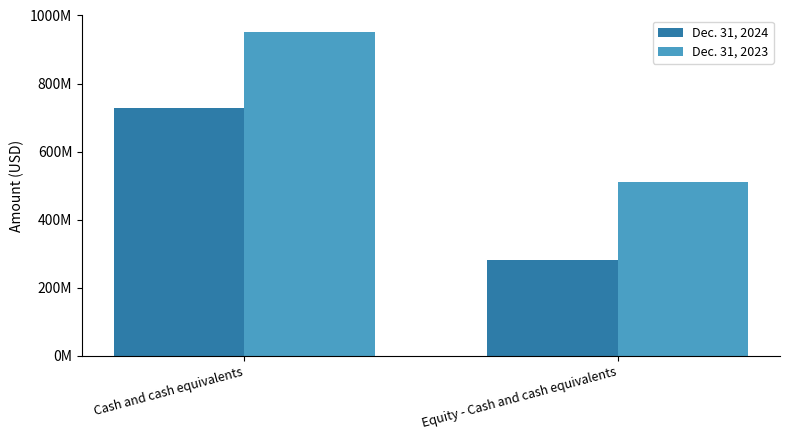

What is the average value of the Dec. 31, 2024 series?

503854943